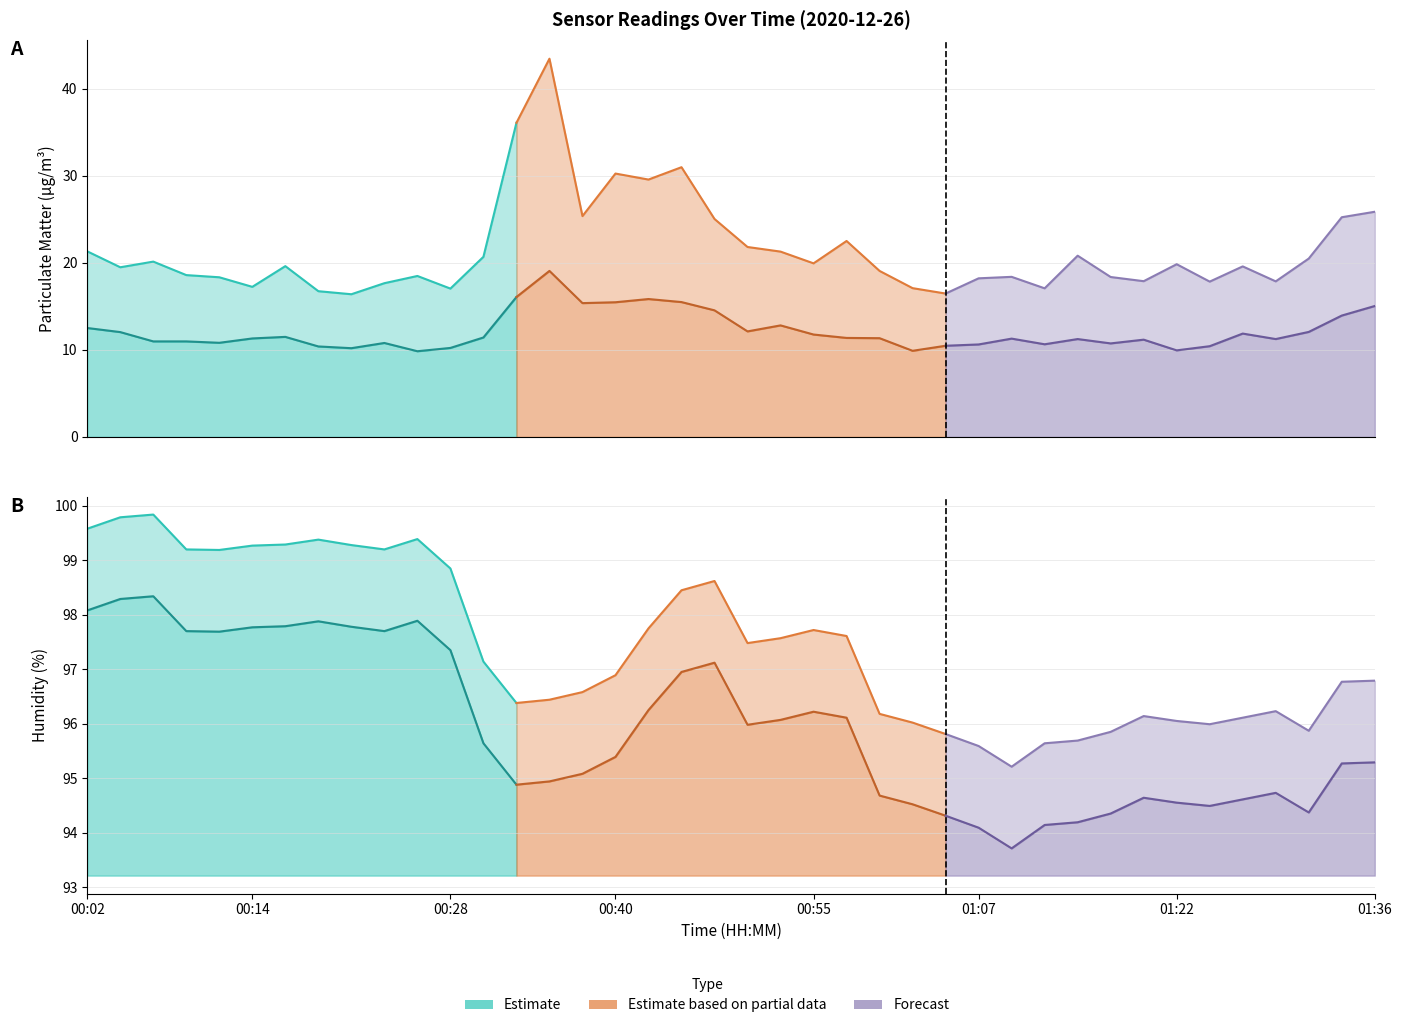

How many data points in Estimate are above 99?

11